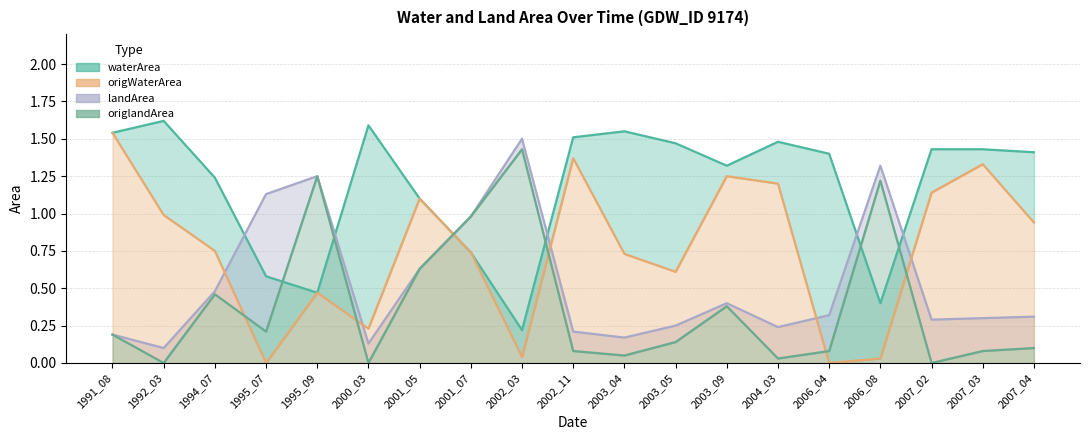

Which series ends up on top after the final intersection of waterArea and origlandArea?

waterArea